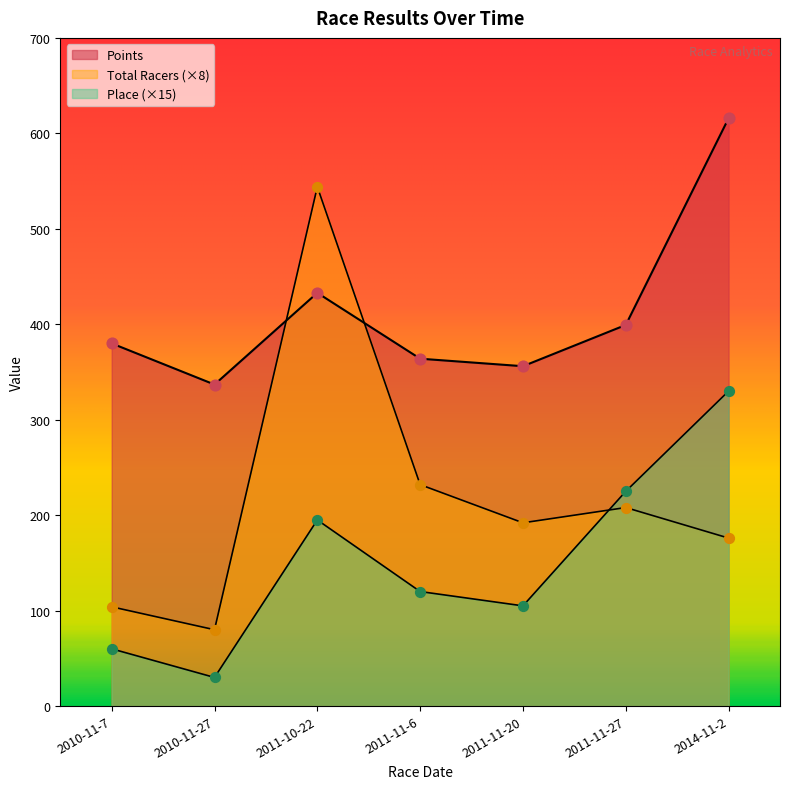

Is the value of Points at 2014-11-2 greater than the value of Place at 2011-11-20?

Yes